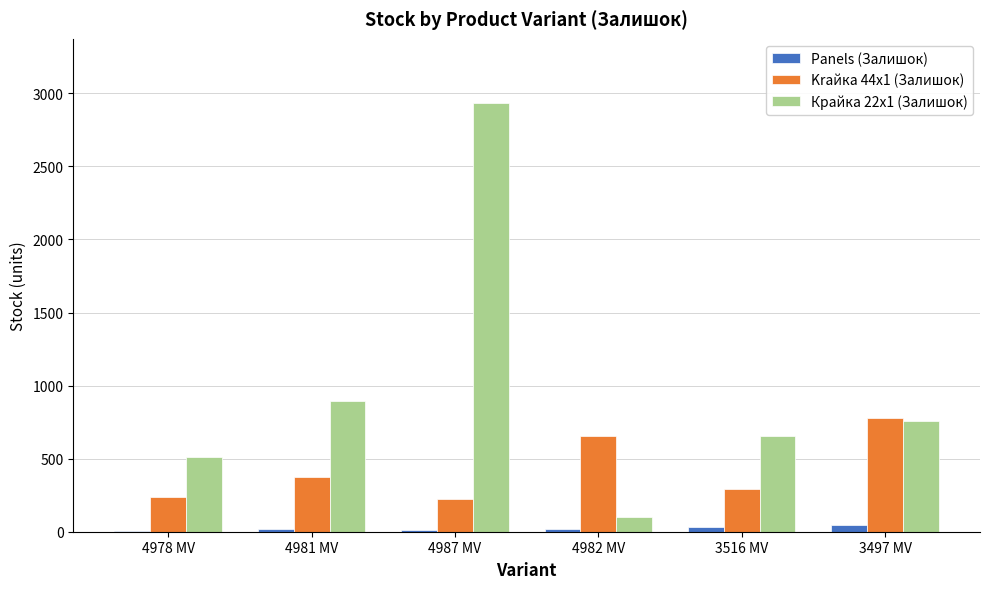

Which series has the largest total across all categories?

Крайка 22x1 (Залишок)